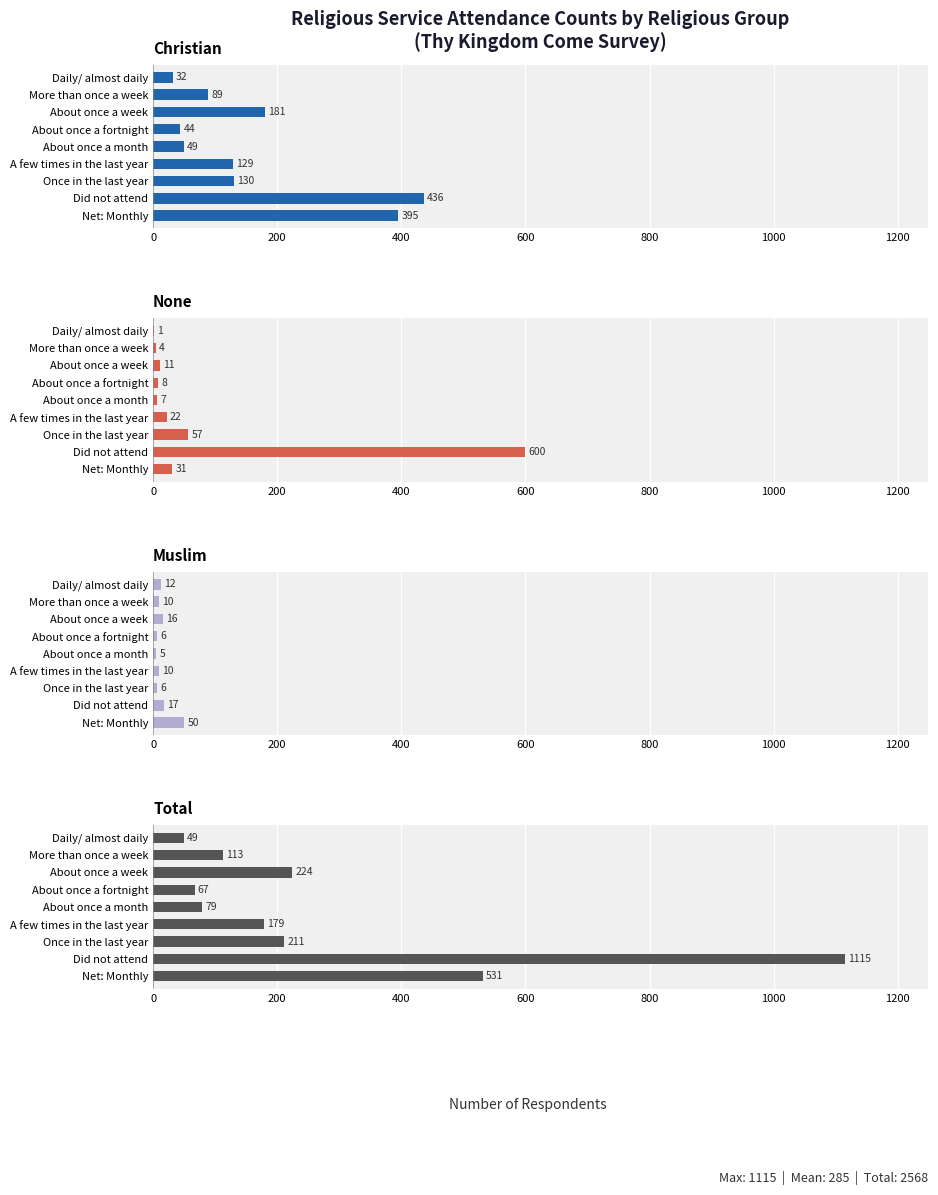

The value of Christian at More than once a week is 89. True or false?

True